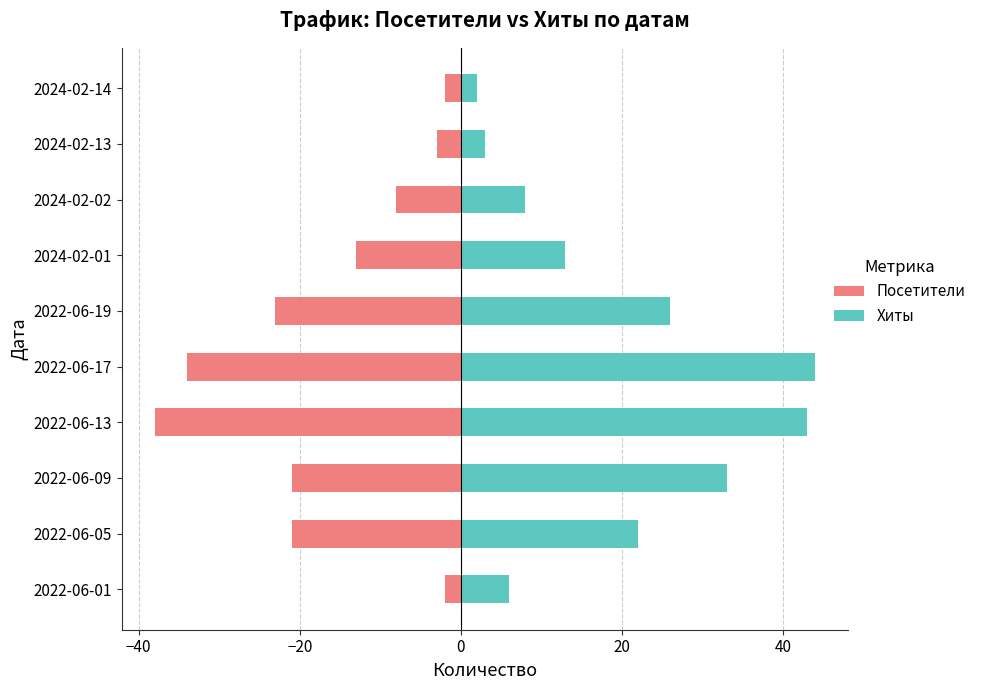

Rank the series by their maximum value, from lowest to highest.

Посетители, Хиты